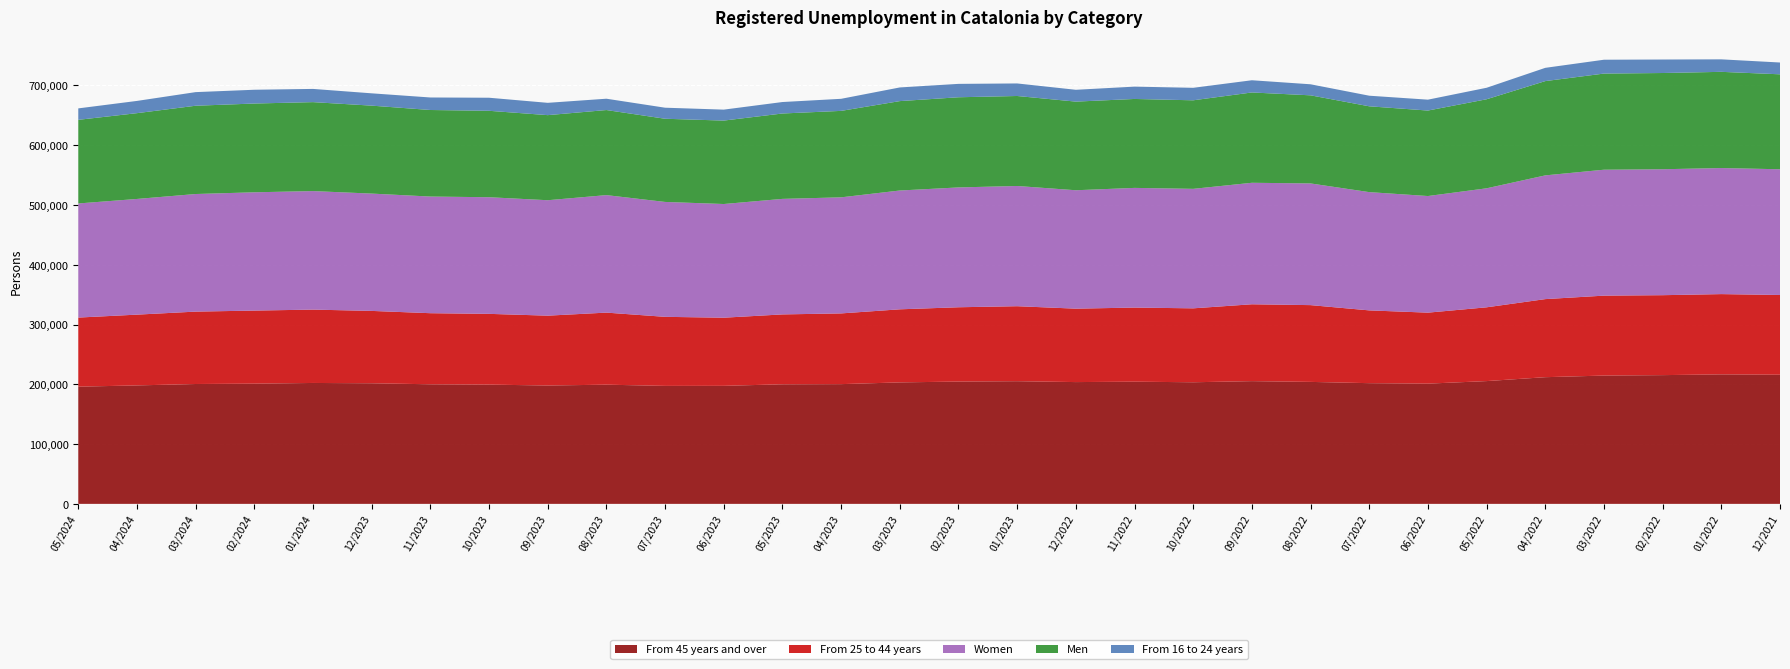

Reading left to right, what are all the values shown in this chart?

From 45 years and over: 05/2024=196058	04/2024=198165	03/2024=200507	02/2024=201092	01/2024=202258	12/2023=201745	11/2023=200056	10/2023=199507	09/2023=197981	08/2023=199391	07/2023=197349	06/2023=197438	05/2023=200042	04/2023=200309	03/2023=203204	02/2023=204595	01/2023=205211	12/2022=203727	11/2022=204394	10/2022=203426	09/2022=205312	08/2022=204040	07/2022=201921	06/2022=201130	05/2022=205382	04/2022=211924	03/2022=214623	02/2022=215364	01/2022=216620	12/2021=216033
From 25 to 44 years: 05/2024=115578	04/2024=118386	03/2024=121102	02/2024=122236	01/2024=122709	12/2023=121040	11/2023=118903	10/2023=118342	09/2023=116854	08/2023=120539	07/2023=115523	06/2023=113983	05/2023=116885	04/2023=118291	03/2023=122241	02/2023=124296	01/2023=125443	12/2022=122824	11/2022=123968	10/2022=123671	09/2022=128573	08/2022=128426	07/2022=121737	06/2022=118745	05/2022=123423	04/2022=130600	03/2022=133702	02/2022=133718	01/2022=134280	12/2021=133385
Women: 05/2024=190890	04/2024=193515	03/2024=196709	02/2024=197877	01/2024=198268	12/2023=196253	11/2023=195119	10/2023=195111	09/2023=193106	08/2023=196563	07/2023=192207	06/2023=190173	05/2023=193255	04/2023=194175	03/2023=198749	02/2023=200449	01/2023=201103	12/2022=198081	11/2022=200206	10/2022=199873	09/2022=203232	08/2022=203571	07/2022=197828	06/2022=195076	05/2022=199071	04/2022=206980	03/2022=210660	02/2022=210683	01/2022=210872	12/2021=210323
Men: 05/2024=139892	04/2024=143515	03/2024=147680	02/2024=148496	01/2024=148803	12/2023=147128	11/2023=144788	10/2023=144582	09/2023=142326	08/2023=142309	07/2023=139149	06/2023=139571	05/2023=142848	04/2023=144620	03/2023=149552	02/2023=150839	01/2023=150541	12/2022=148257	11/2022=148776	10/2022=148123	09/2022=151086	08/2022=147374	07/2022=143563	06/2022=143005	05/2022=148956	04/2022=157718	03/2022=160826	02/2022=160977	01/2022=160930	12/2021=158835
From 16 to 24 years: 05/2024=19146	04/2024=20479	03/2024=22780	02/2024=23045	01/2024=22104	12/2023=20596	11/2023=20948	10/2023=21844	09/2023=20597	08/2023=18942	07/2023=18484	06/2023=18323	05/2023=19176	04/2023=20195	03/2023=22856	02/2023=22397	01/2023=20990	12/2022=19787	11/2022=20620	10/2022=20899	09/2022=20433	08/2022=18479	07/2022=17733	06/2022=18206	05/2022=19222	04/2022=22174	03/2022=23161	02/2022=22578	01/2022=20902	12/2021=19740